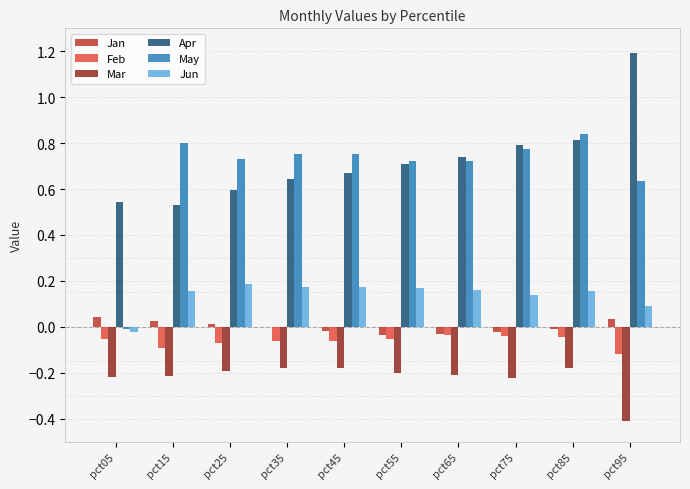

Which series changed the most between pct35 and pct85?

Apr